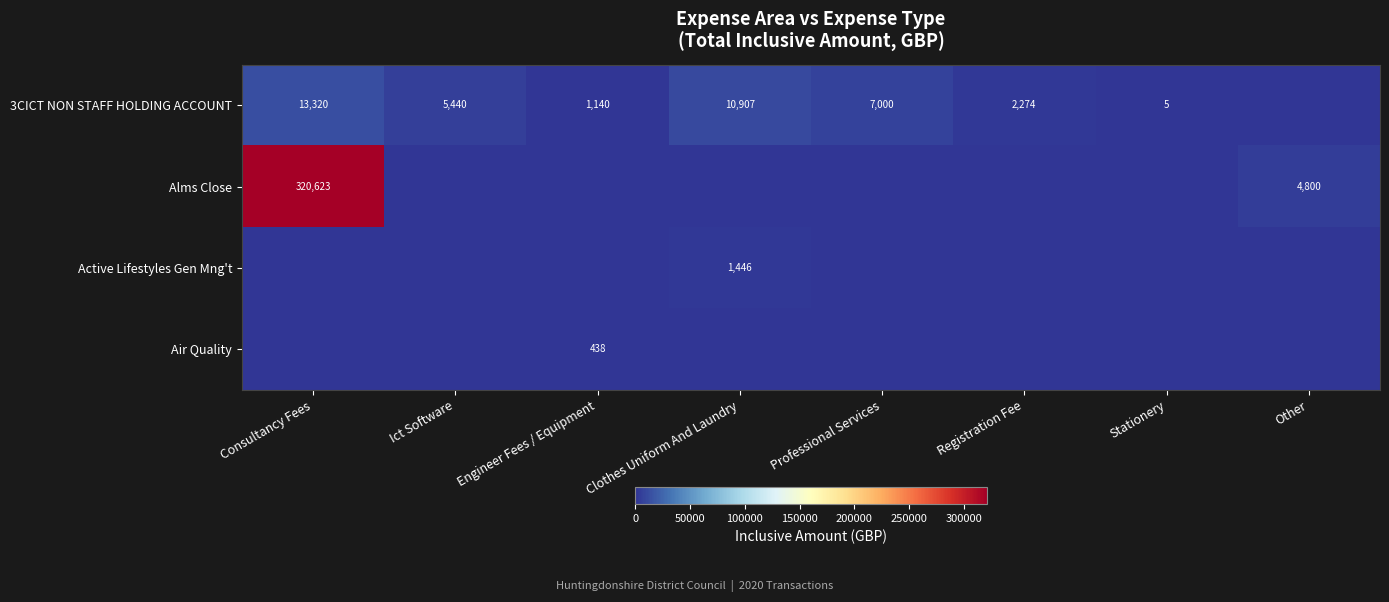

What is the average value of the 3CICT NON STAFF HOLDING ACCOUNT series?

5010.7